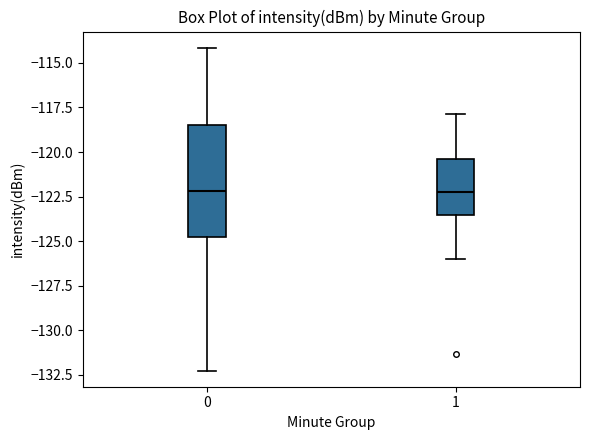

Reading left to right, read every box against the y-axis: the position of its median line, the range the box covers, and the ends of its whiskers. The values are not printed on the chart, so give them approximately, as read against the axis.

0: median -122.0, box -125.0 to -118.5, whiskers -132.5 to -114.0
1: median -122.5, box -123.5 to -120.5, whiskers -126.0 to -118.0